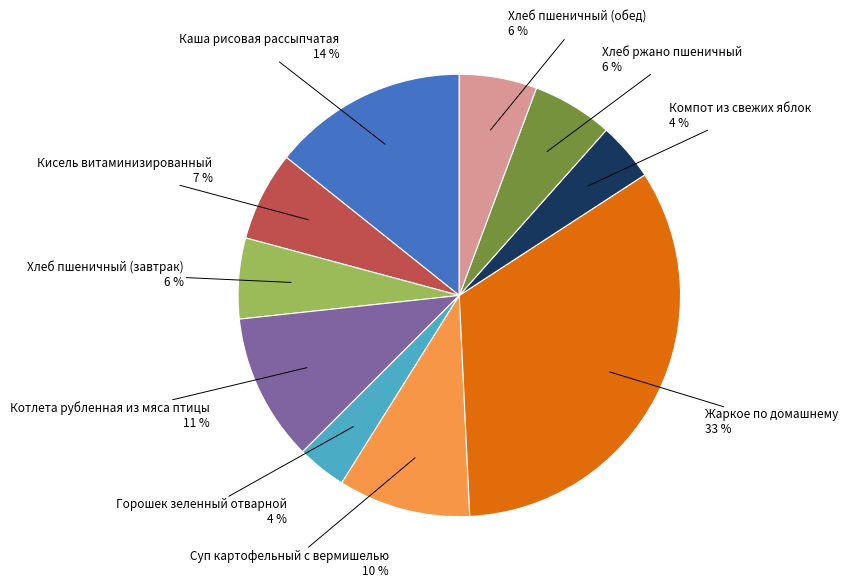

Does any single category account for the majority?

No